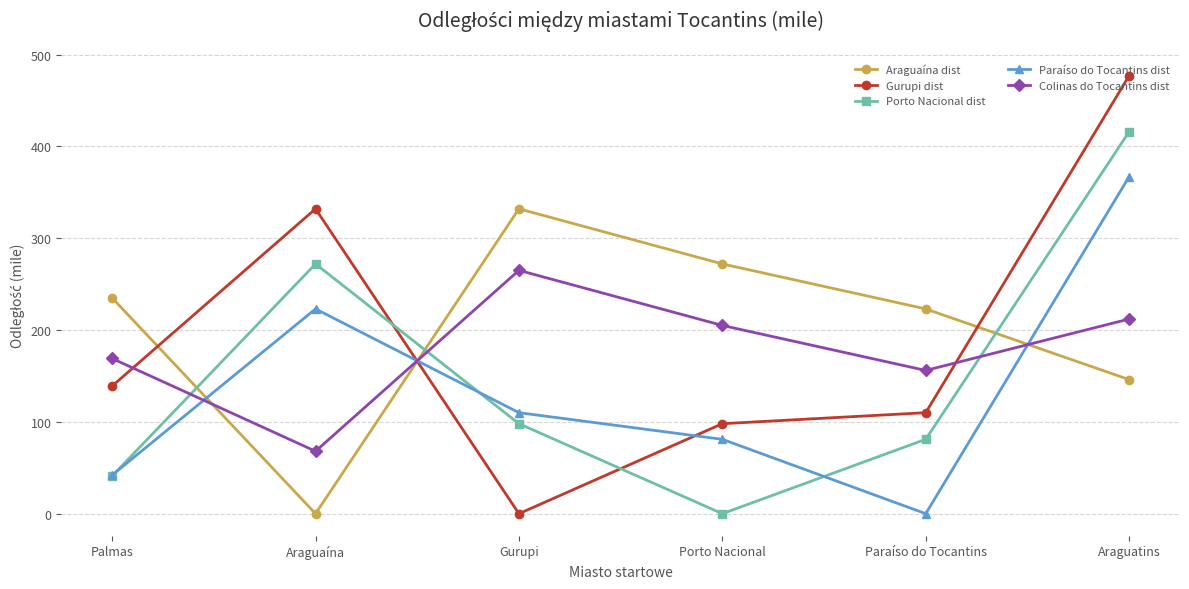

The value of Porto Nacional dist at Porto Nacional is 0. True or false?

True